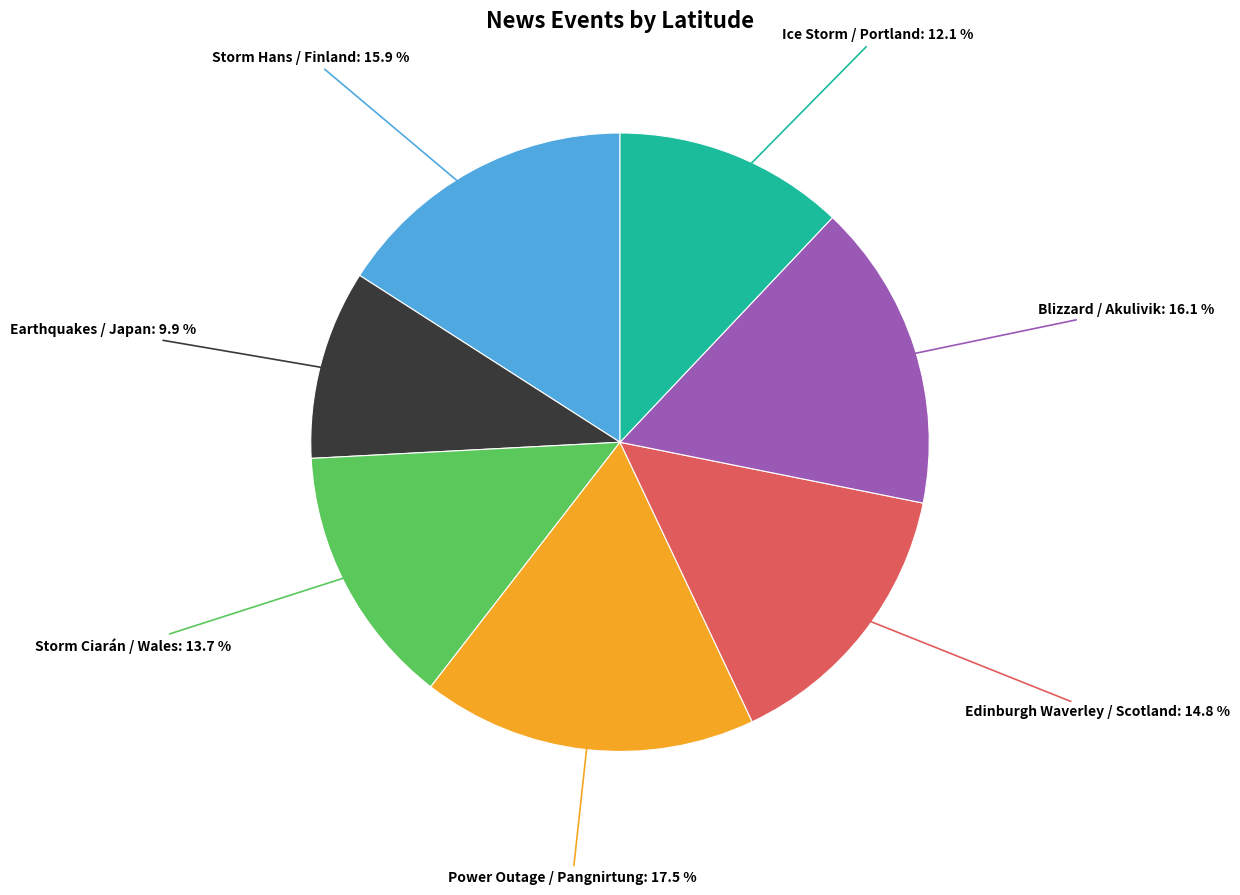

Is there any slice that represents more than half of the pie?

No